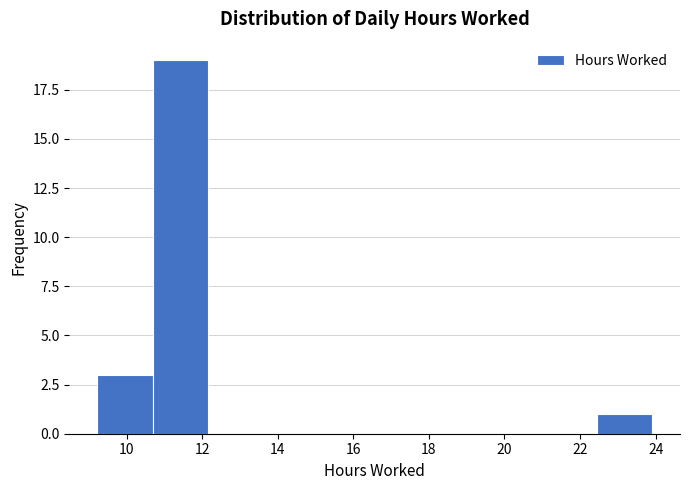

How tall is the bar that spans 22.4 to 24.0 on the x-axis? Neither the bar edges nor the heights are printed on the chart, so give them approximately, as read against the axes.

1